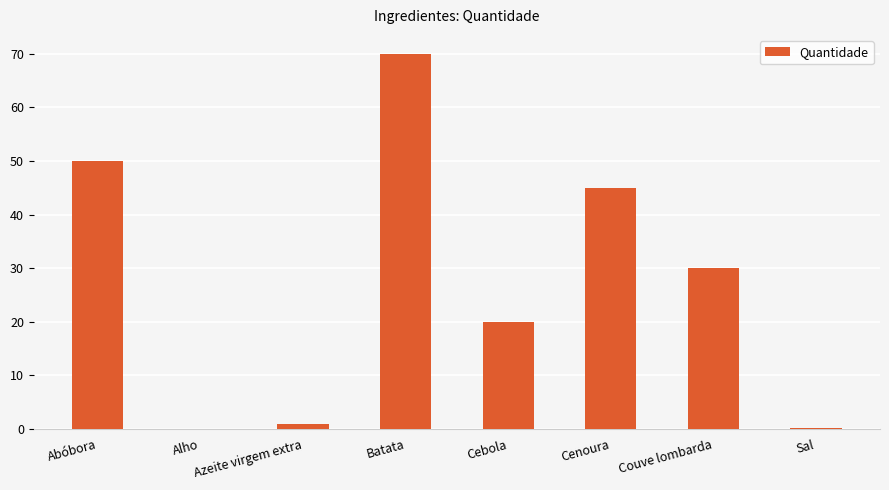

What is the approximate value at Cenoura?

45.0